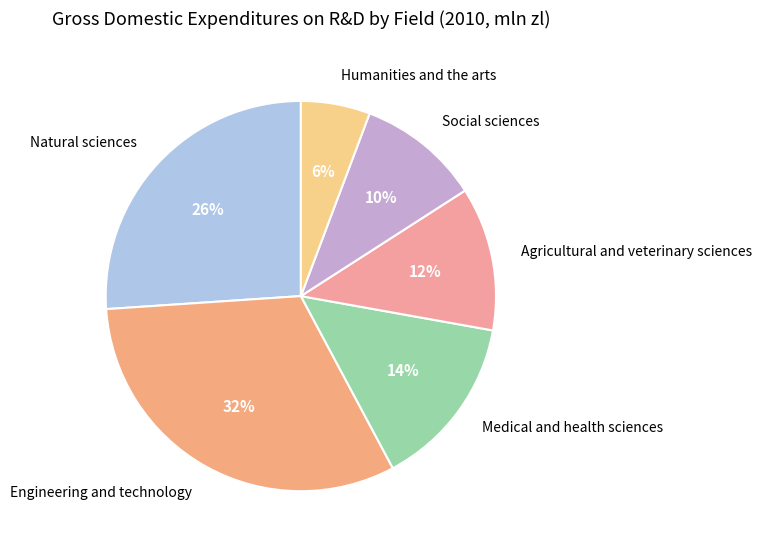

Which has a higher value, Social sciences or Medical and health sciences?

Medical and health sciences